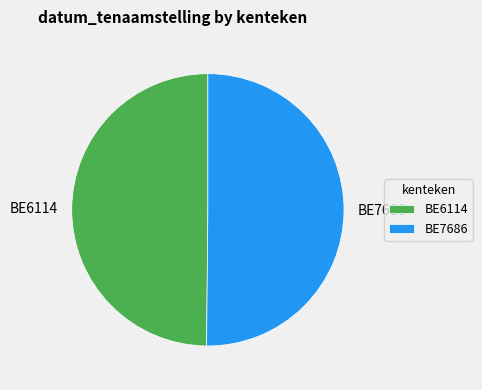

True or false: BE6114 accounts for 38% of the total.

False